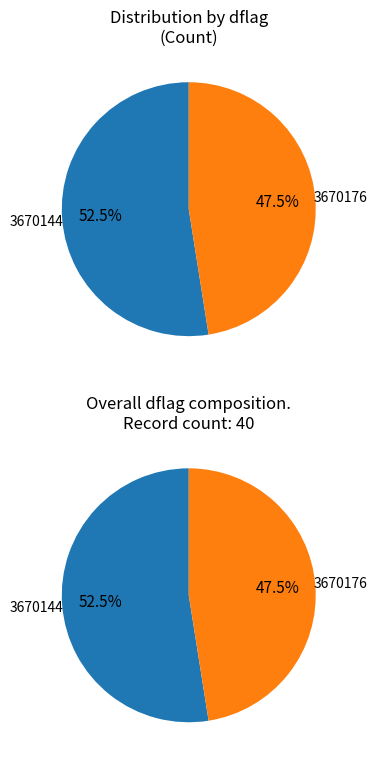

Does any single category account for the majority?

Yes